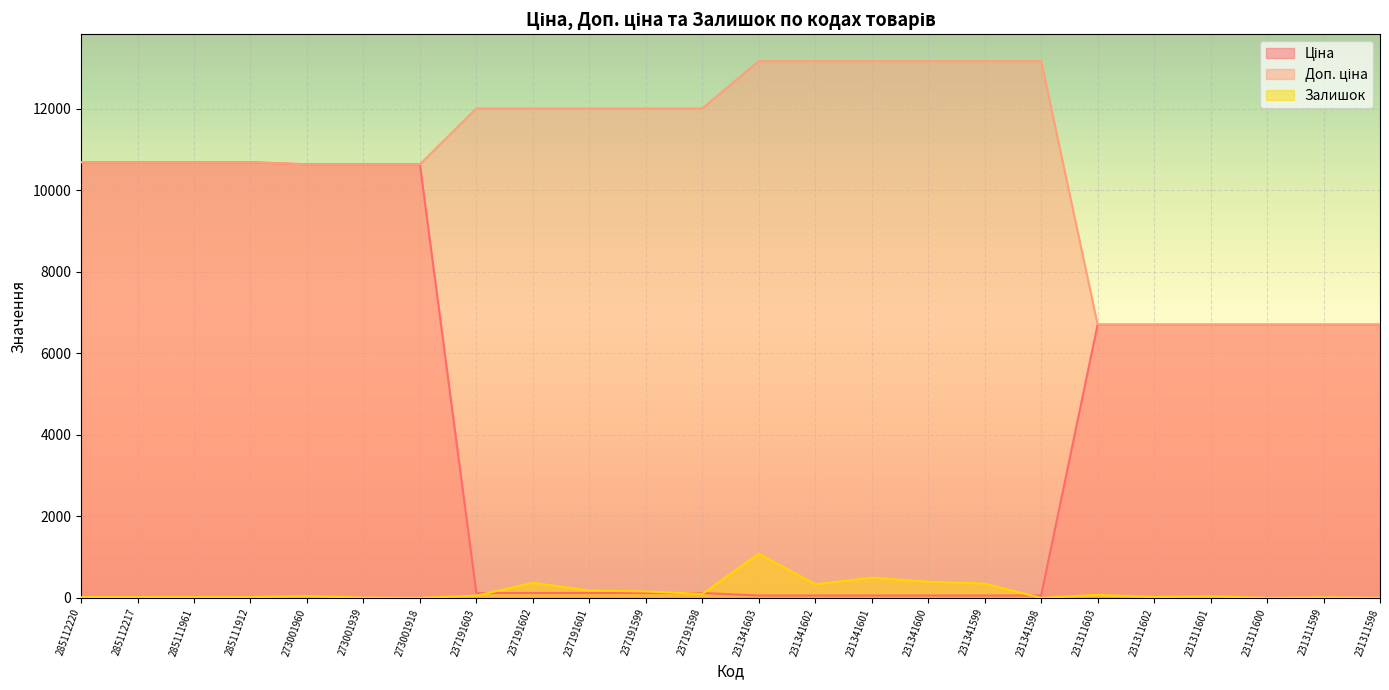

Count the number of data series in this chart.

3